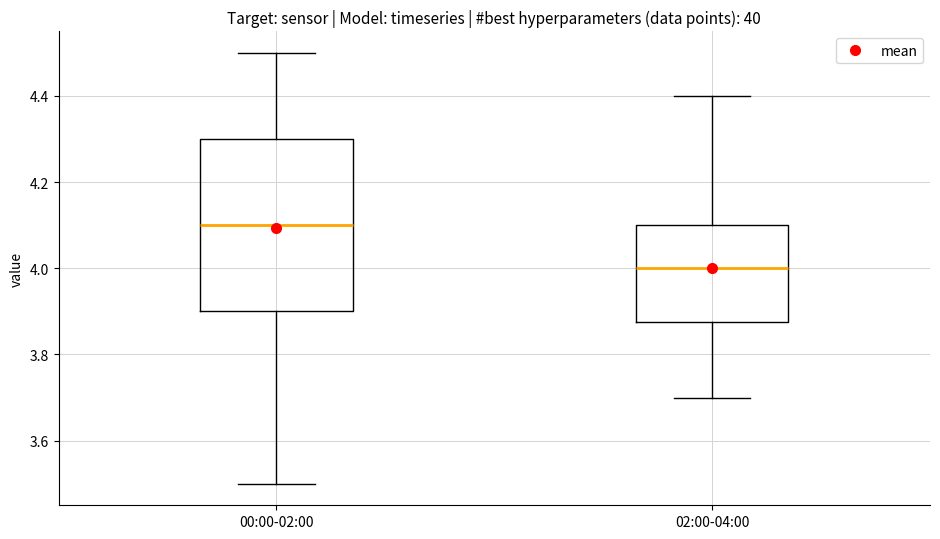

Which box has the highest median line?

00:00-02:00